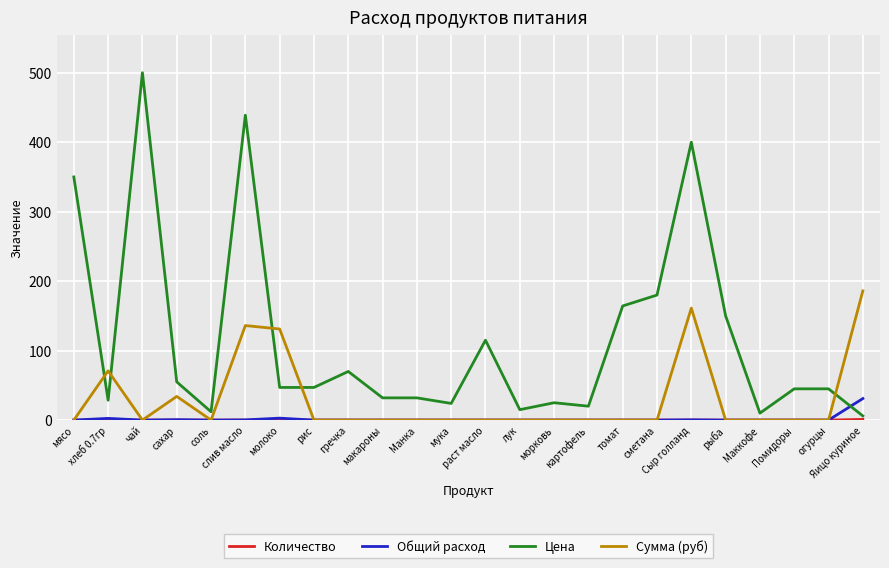

What is the spread (max minus min) of values at лук?

15.0